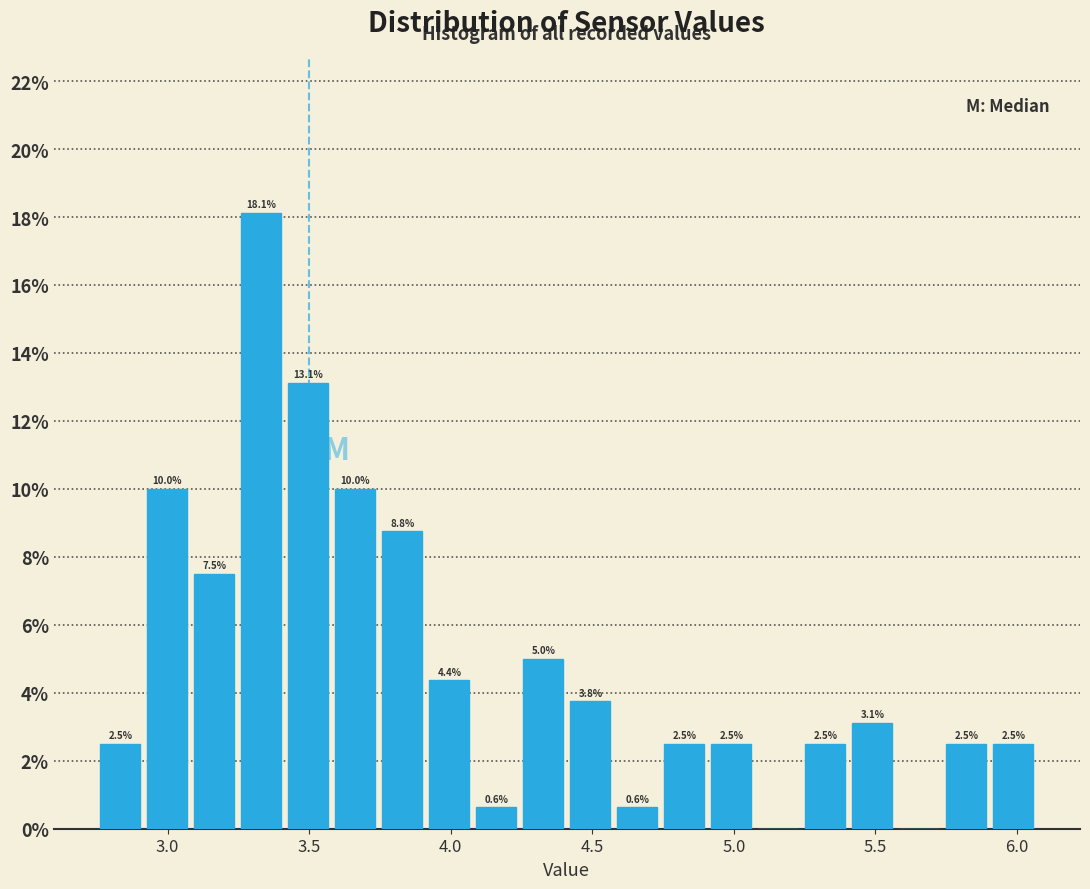

Read against the x-axis, roughly where is the centre of the tallest bar?

3.35